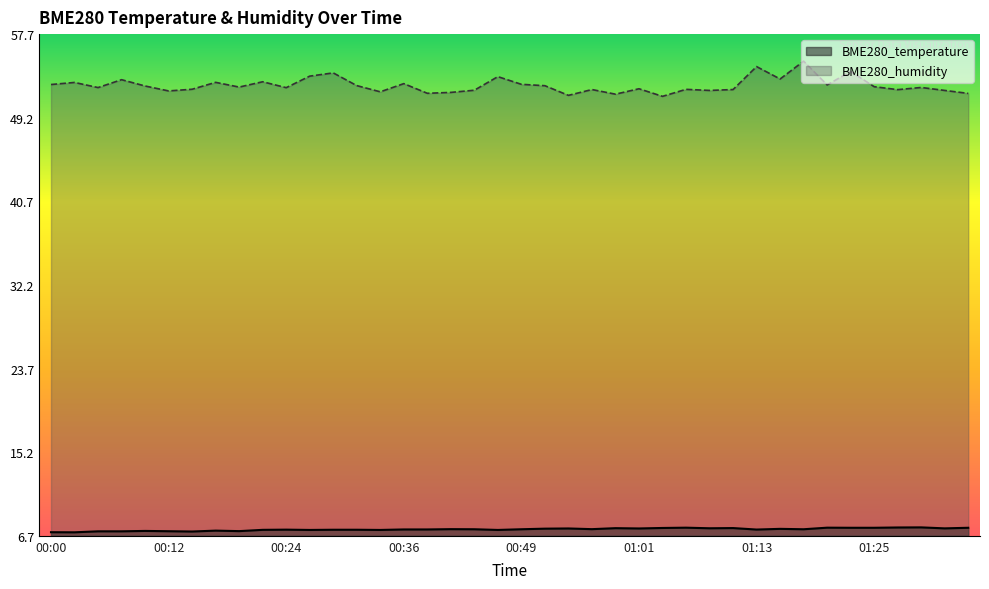

Is it true that BME280_temperature equals 7.6 at 01:20?

True